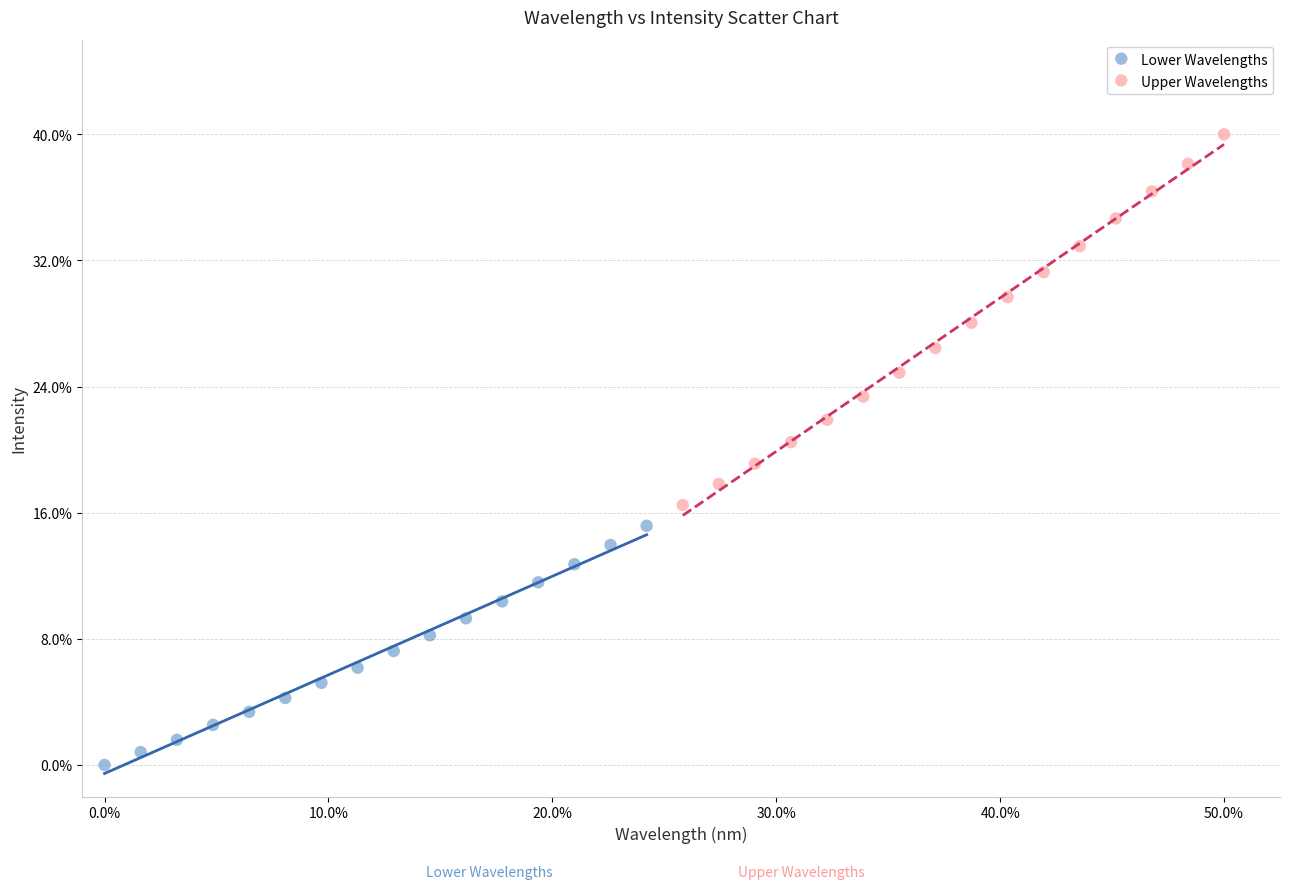

Which series has the largest Y range (max minus min)?

Upper Wavelengths